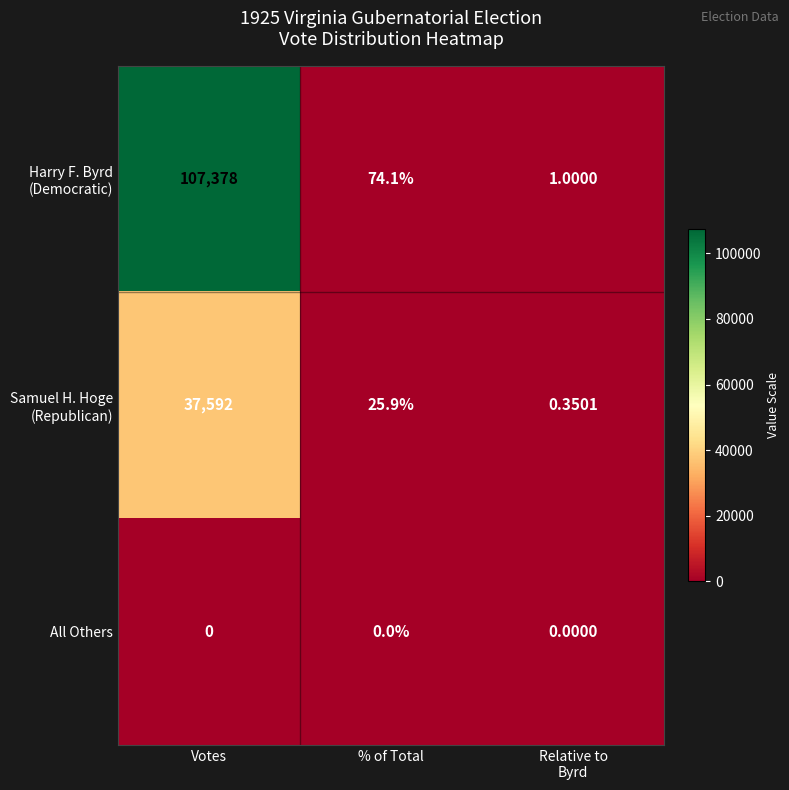

Which category has the highest value across all series?

Votes